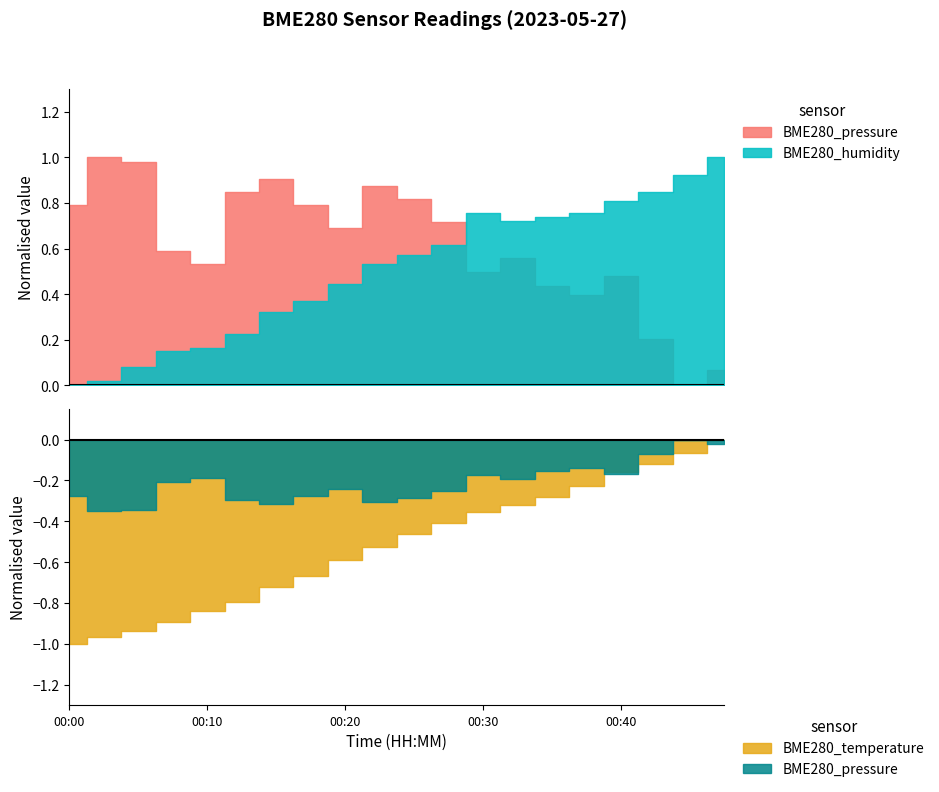

True or false: BME280_pressure has more than 0 interior local peaks.

True